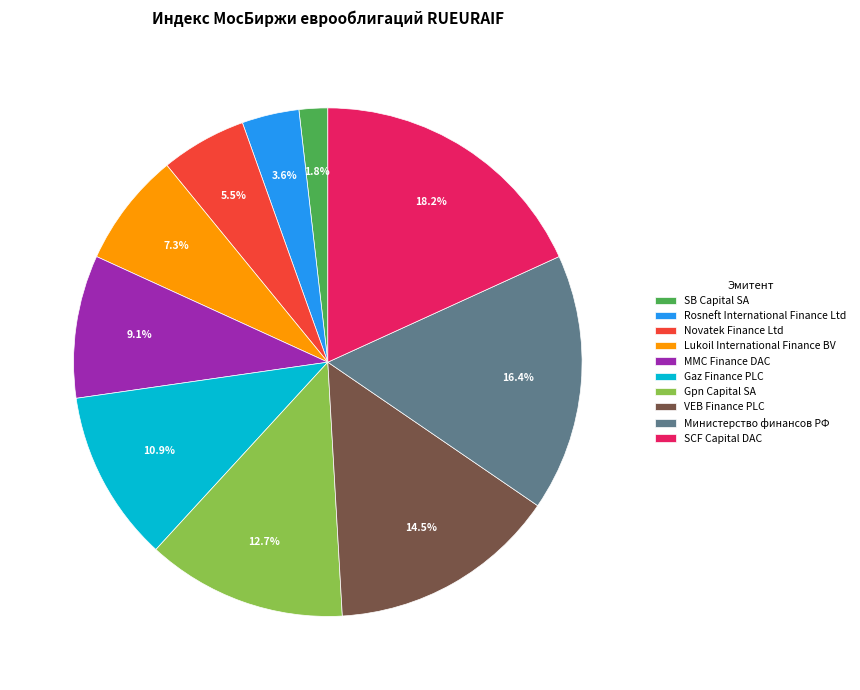

Approximately how many times larger is the value at Министерство финансов РФ compared to VEB Finance PLC?

1.1